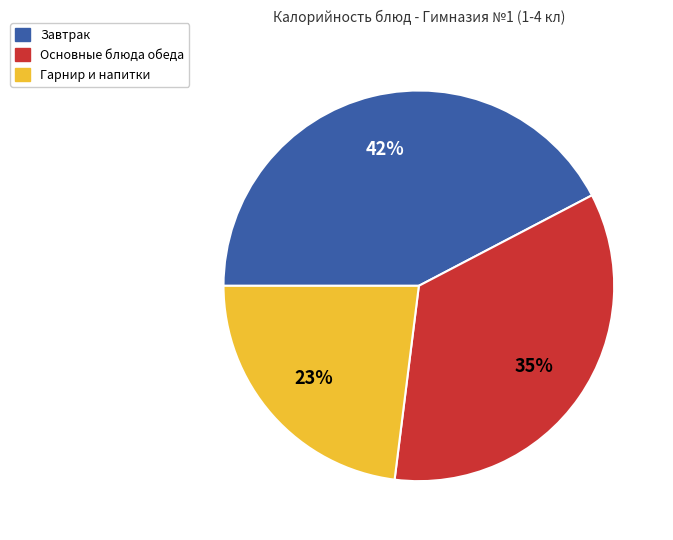

Does any single category account for the majority?

No